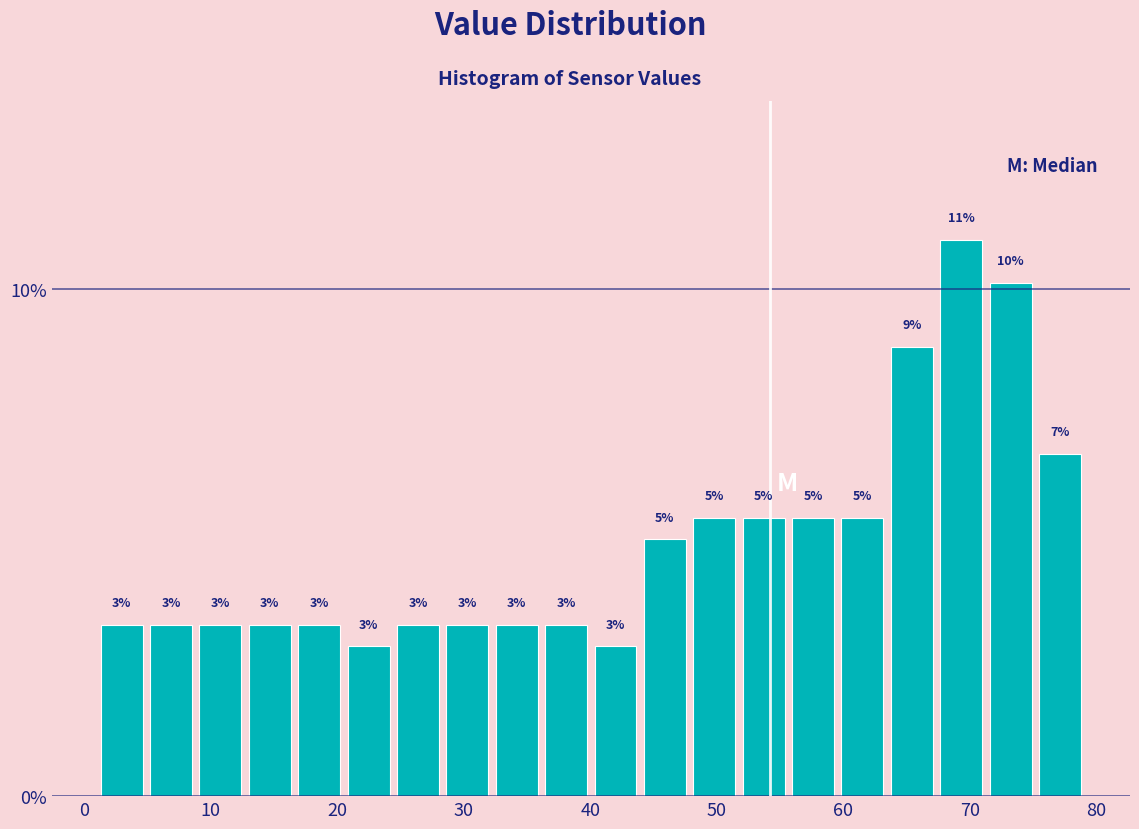

Read against the x-axis, roughly where is the centre of the tallest bar?

69